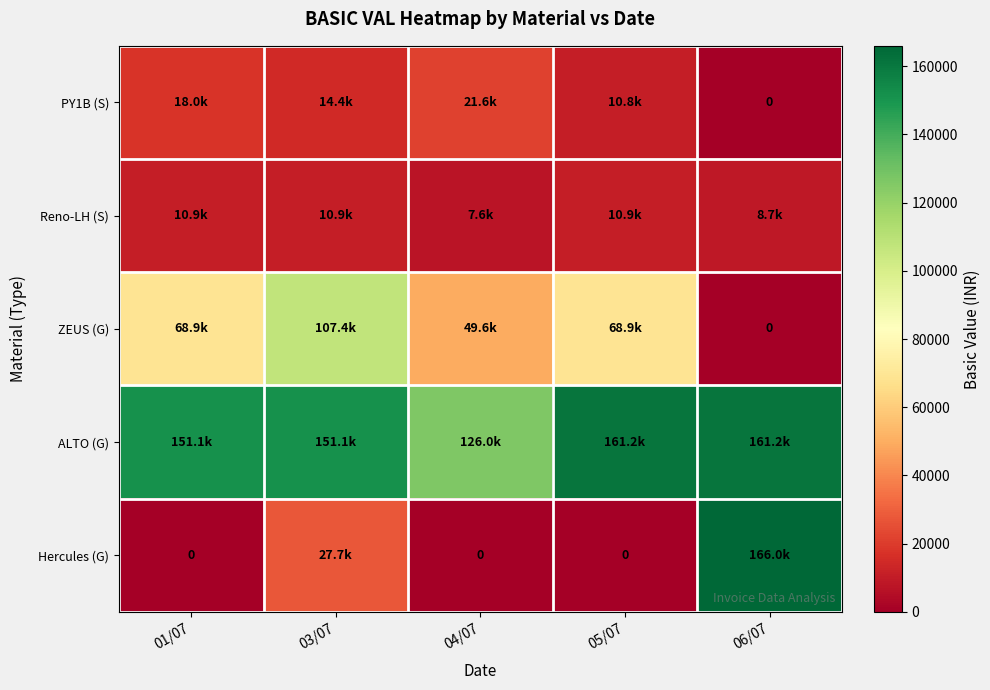

Is it true that ALTO (G) equals 225785.4 at 06/07?

False